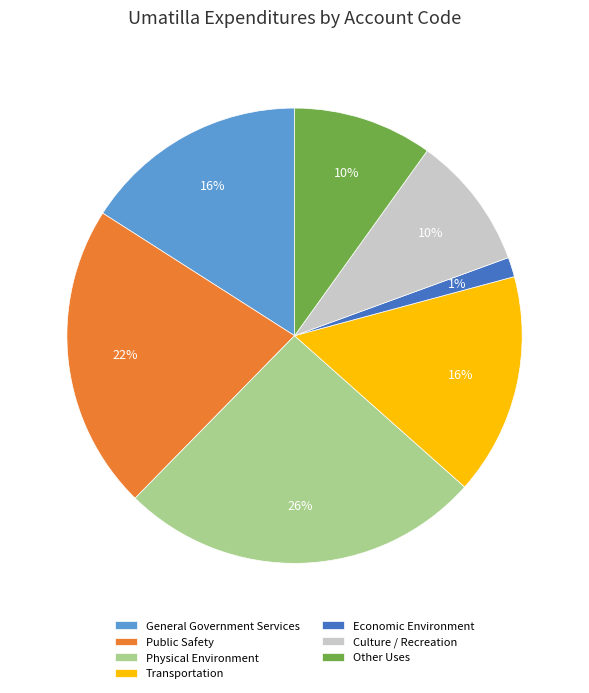

True or false: Economic Environment accounts for 1% of the total.

True